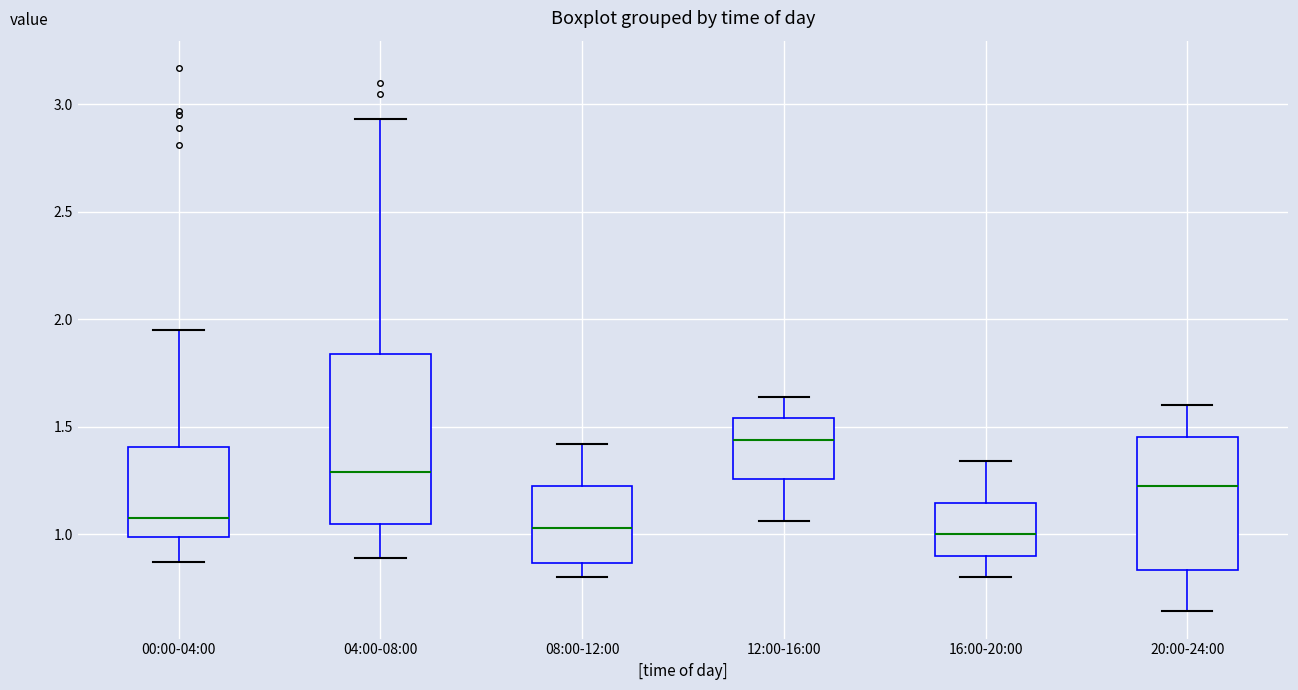

Which box is the tallest, from its lower edge to its upper edge?

04:00-08:00